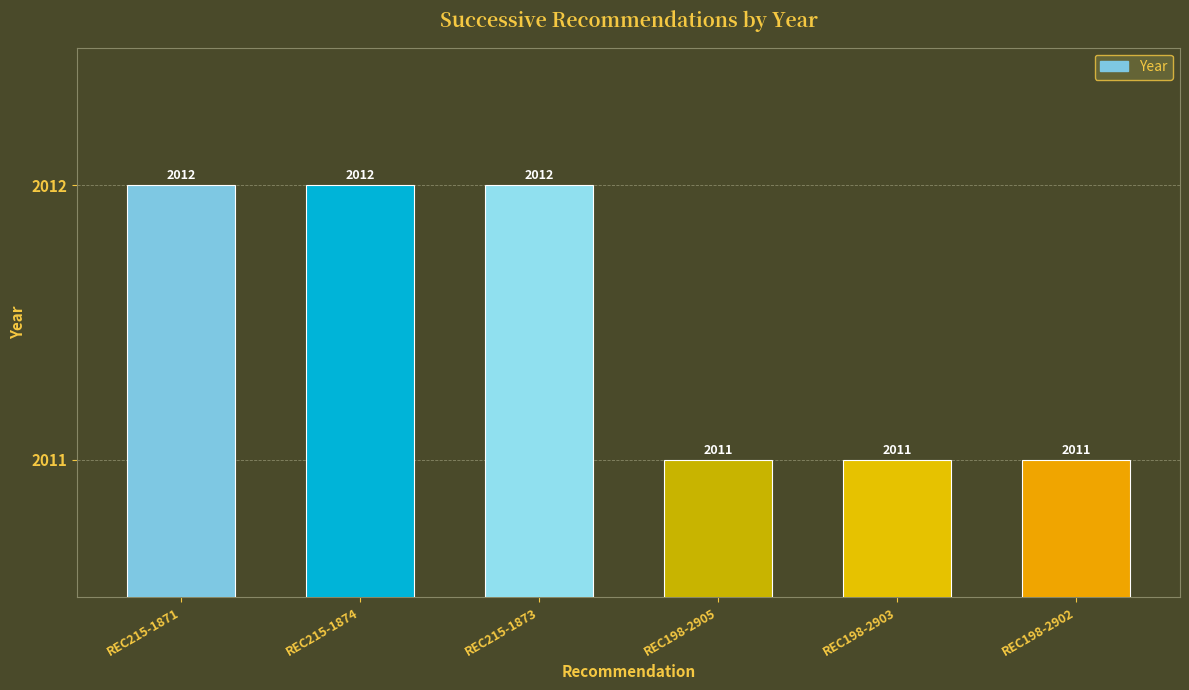

What is the label of the 1st bar from the right?

REC198-2902